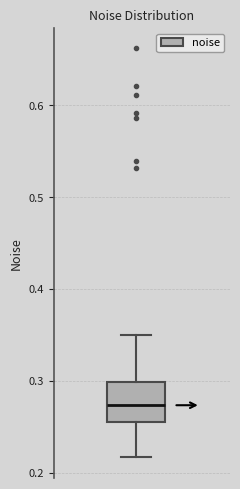

Read this box plot against the y-axis: the position of the median line, the range covered by the box, and the ends of both whiskers. The values are not printed on the chart, so give them approximately, as read against the axis.

median 0.27, box 0.26 to 0.30, whiskers 0.22 to 0.35